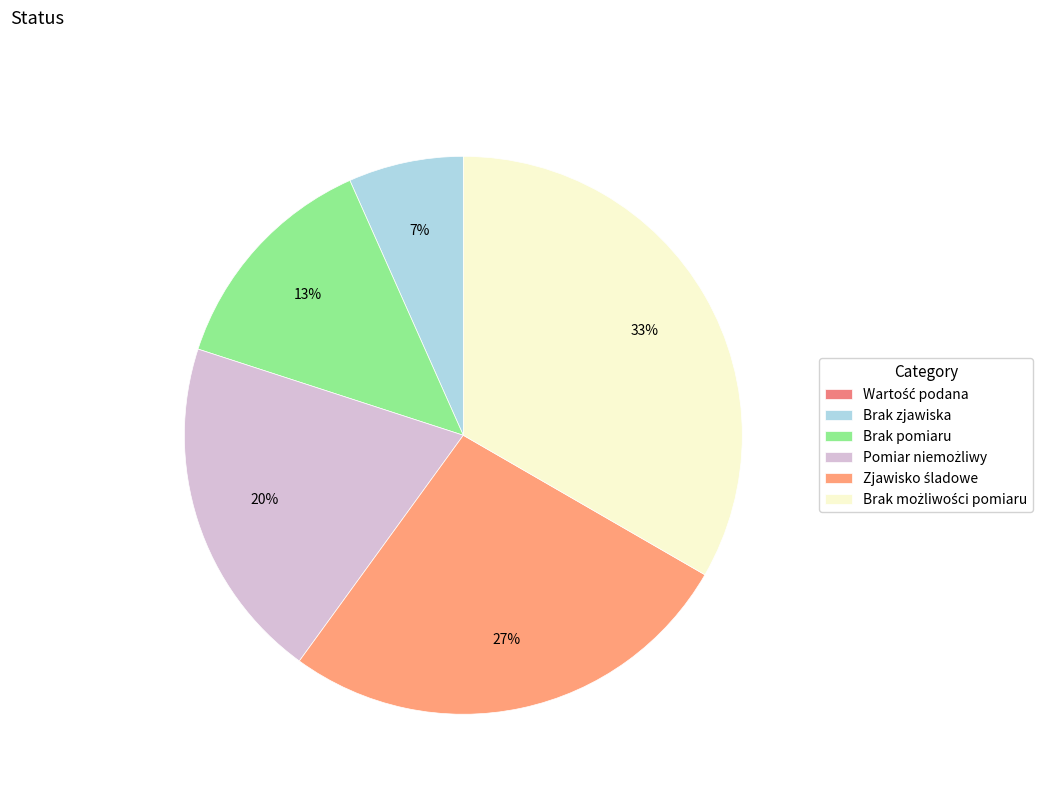

Which slice is the smallest?

Wartość podana